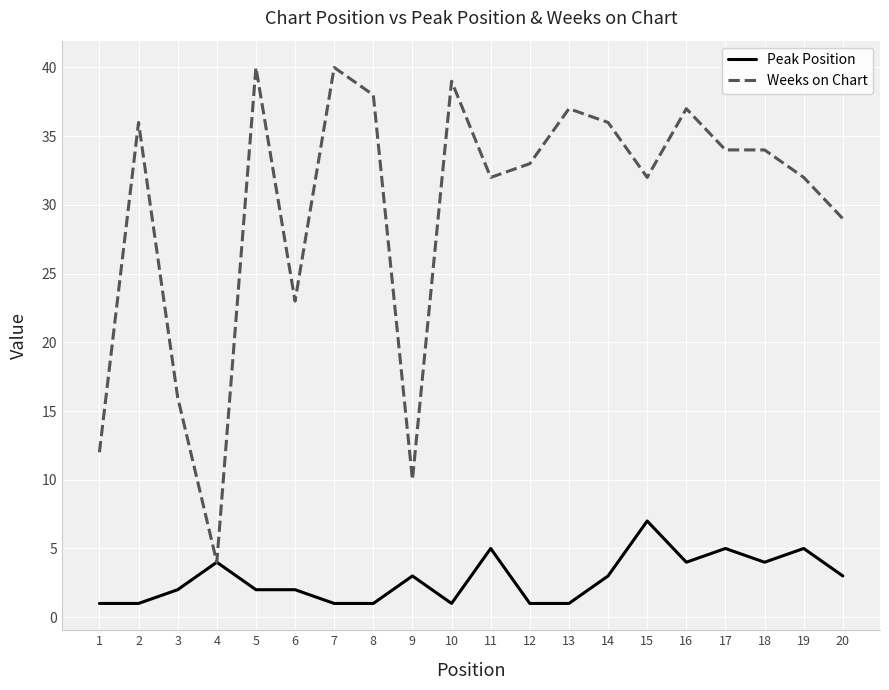

List the series in order of their overall mean, highest first.

Weeks on Chart, Peak Position